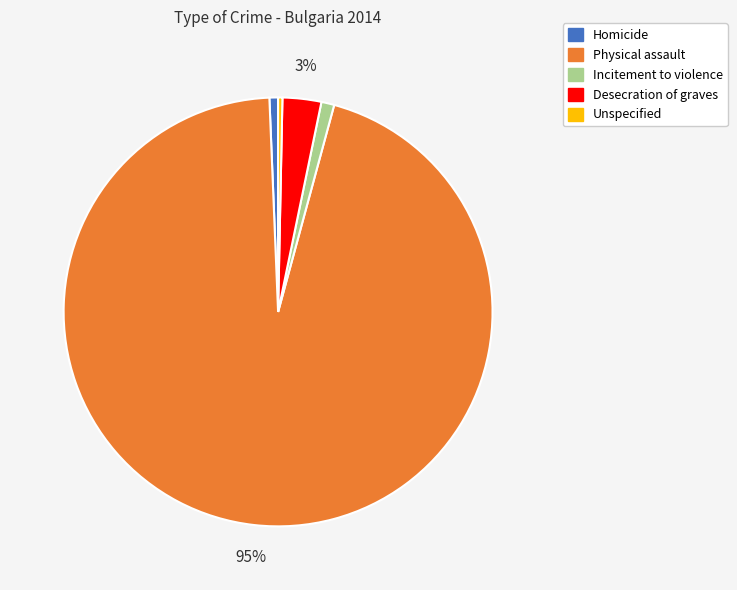

Is it true that Homicide is 9% of the pie?

False